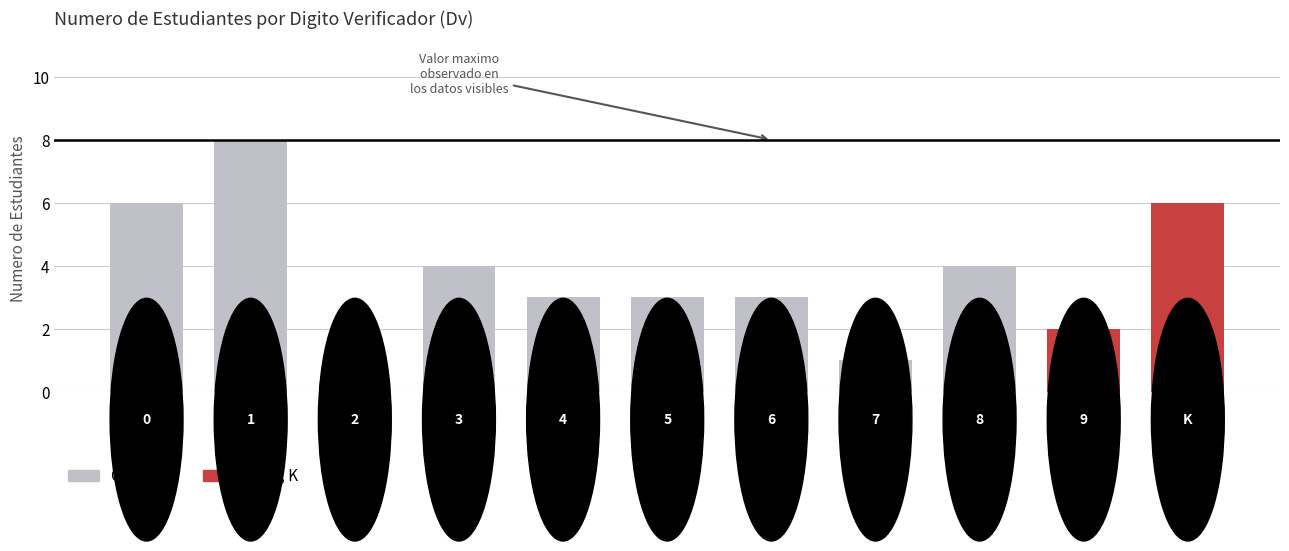

Are the bars horizontal?

No